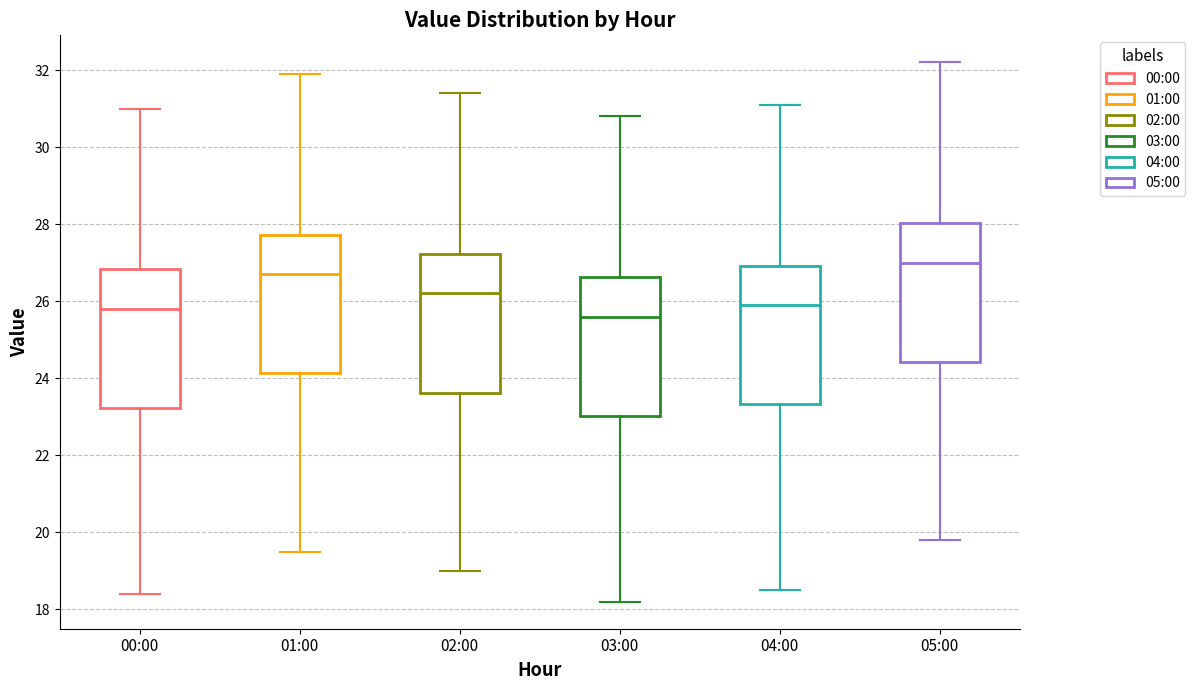

Reading left to right, read every box against the y-axis: the position of its median line, the range the box covers, and the ends of its whiskers. The values are not printed on the chart, so give them approximately, as read against the axis.

00:00: median 25.8, box 23.2 to 26.8, whiskers 18.4 to 31.0
01:00: median 26.8, box 24.2 to 27.8, whiskers 19.6 to 32.0
02:00: median 26.2, box 23.6 to 27.2, whiskers 19.0 to 31.4
03:00: median 25.6, box 23.0 to 26.6, whiskers 18.2 to 30.8
04:00: median 26.0, box 23.4 to 27.0, whiskers 18.6 to 31.2
05:00: median 27.0, box 24.4 to 28.0, whiskers 19.8 to 32.2